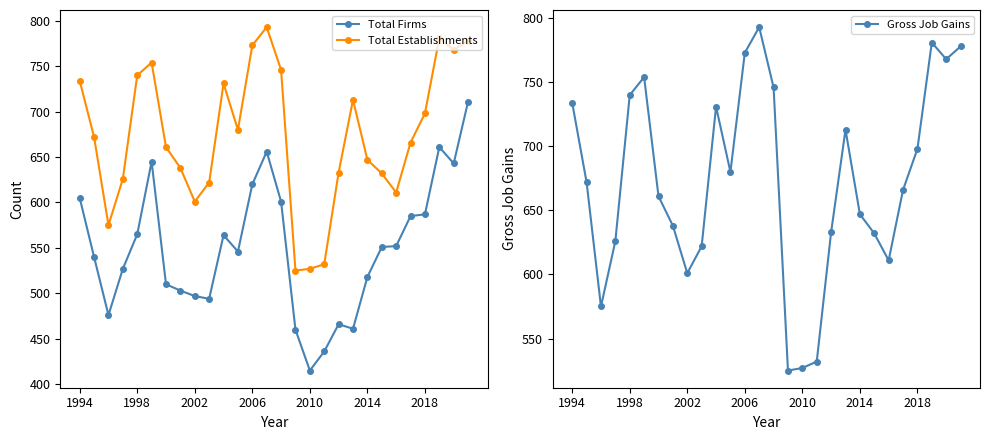

Reading right to left, list all the values displayed in this chart.

Total Firms: 711	643	661	587	585	552	551	518	461	466	436	415	460	601	656	620	546	564	494	497	503	510	645	565	527	476	540	605
Total Establishments: 778	768	781	698	666	611	632	647	713	633	532	527	525	746	793	773	680	731	622	601	638	661	754	740	626	575	672	734
Gross Job Gains: 778	768	781	698	666	611	632	647	713	633	532	527	525	746	793	773	680	731	622	601	638	661	754	740	626	575	672	734